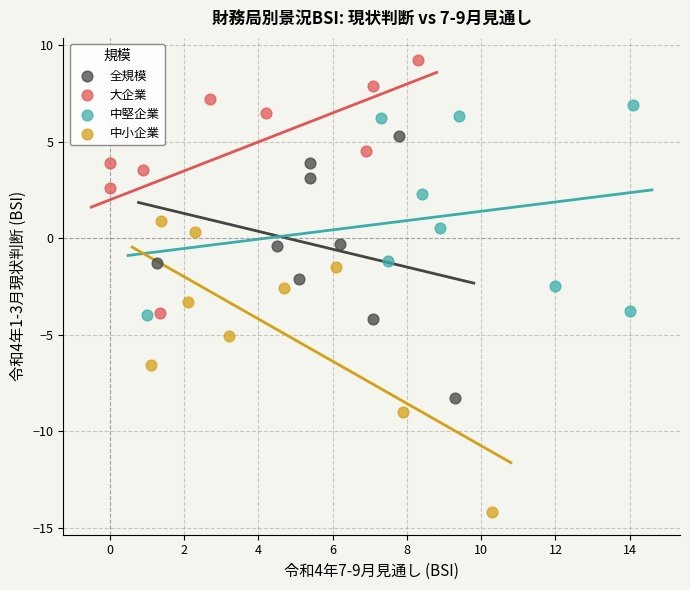

Which series contains the highest Y value?

大企業